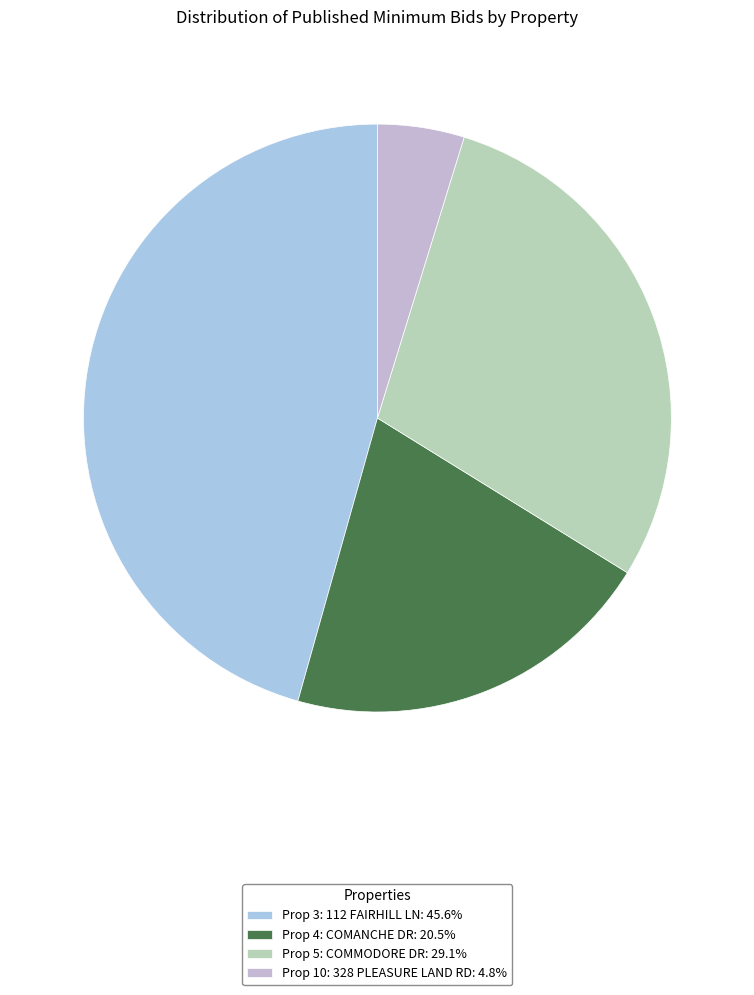

Is Prop 10: 328 PLEASURE LAND RD the majority of the pie?

No